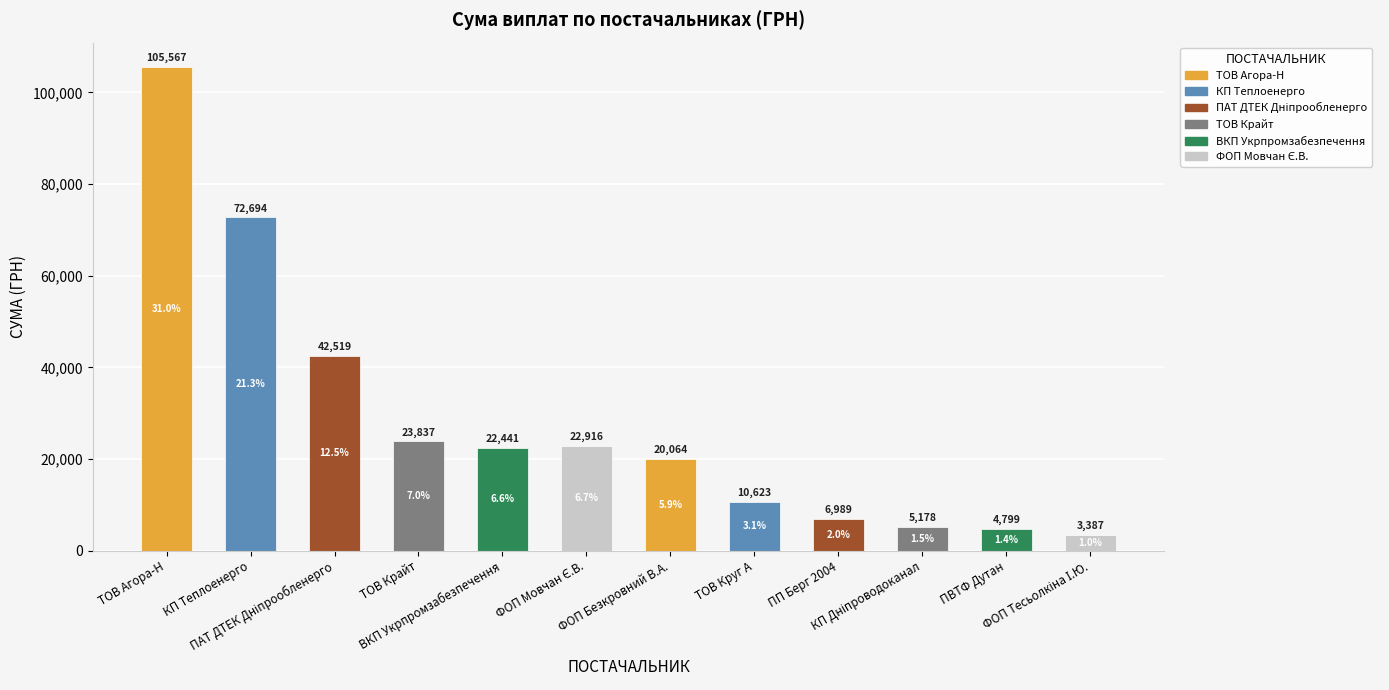

What is the minimum value shown in the chart?

3387.1